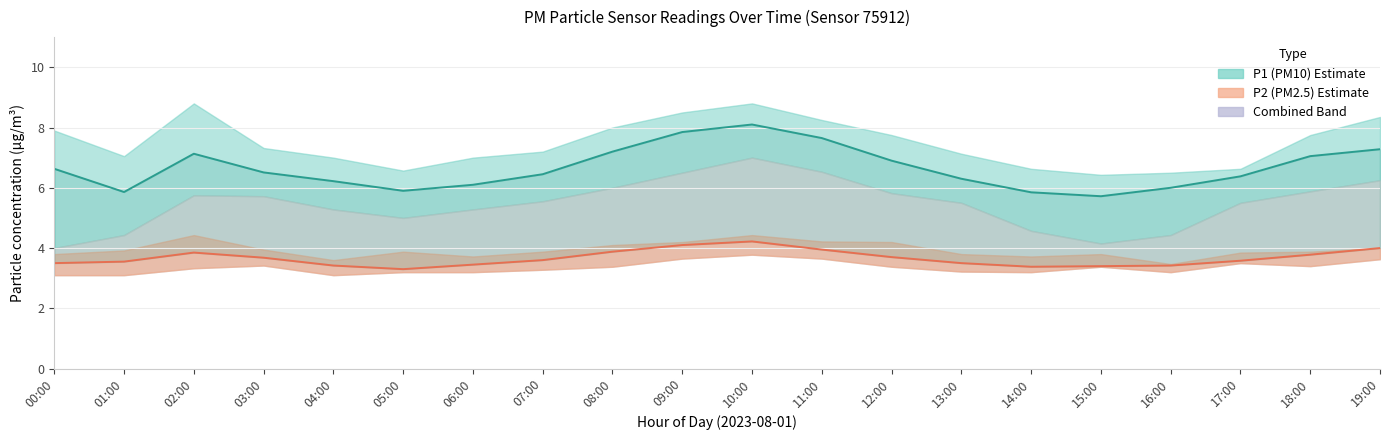

Which has a higher value, 01:00 or 08:00?

08:00